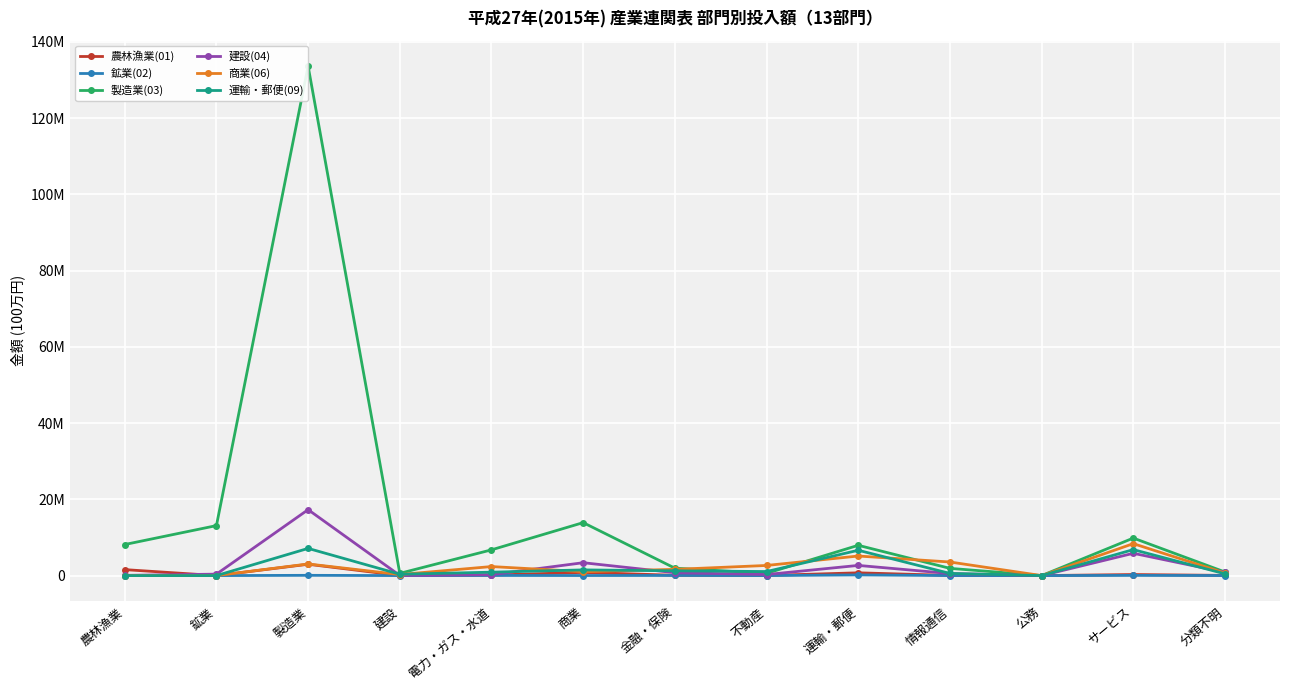

Rank the series by their maximum value, from highest to lowest.

製造業(03), 建設(04), 商業(06), 運輸・郵便(09), 農林漁業(01), 鉱業(02)